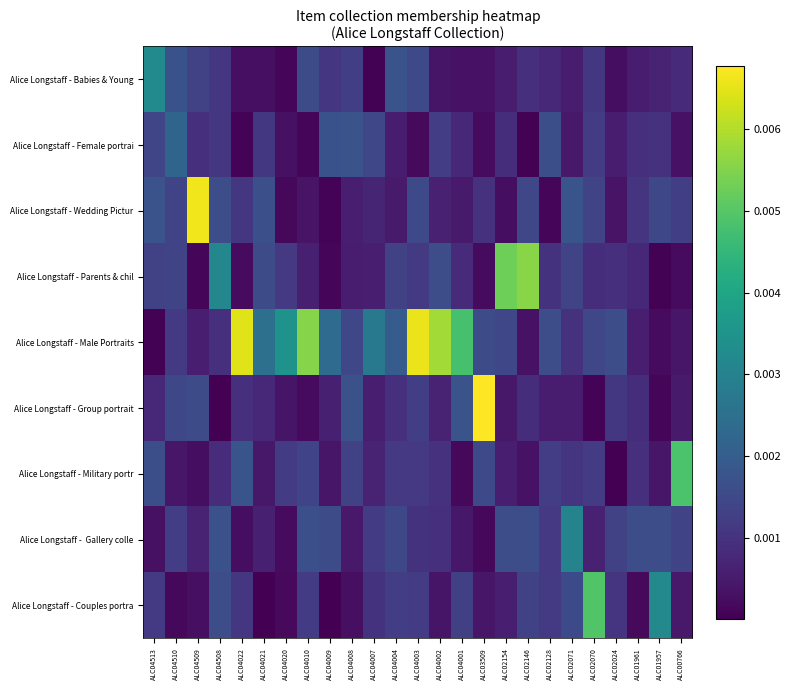

Which has a higher value, ALC04513 or ALC02154?

ALC04513